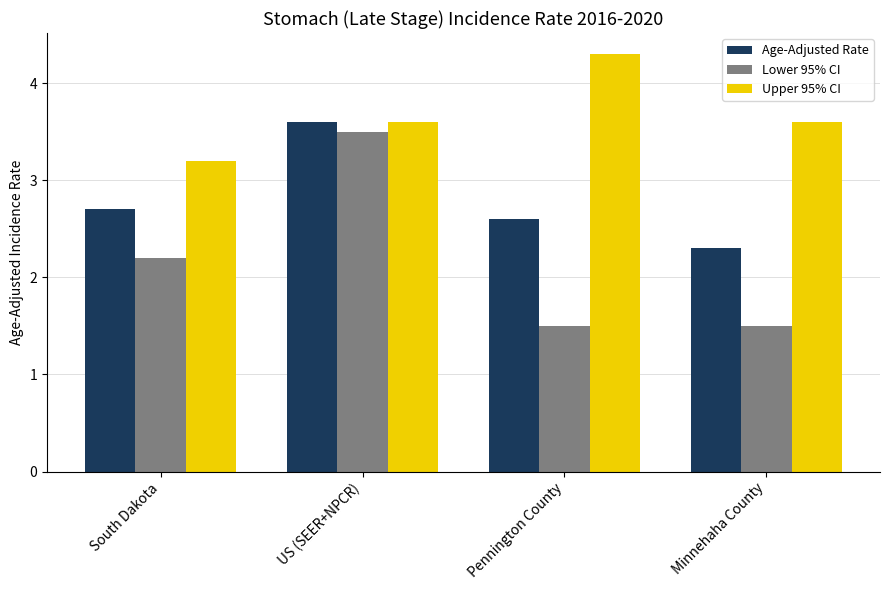

Which label corresponds to the largest value in the chart?

Pennington County